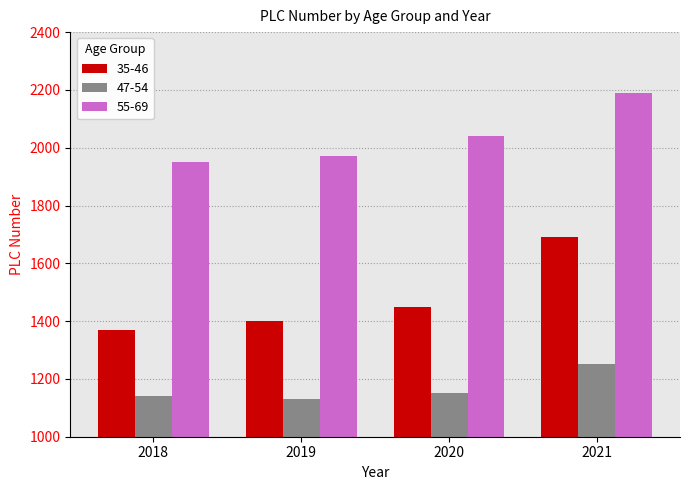

Reading left to right, list all the values displayed in this chart.

35-46: 2018=1370	2019=1400	2020=1450	2021=1690
47-54: 2018=1140	2019=1130	2020=1150	2021=1250
55-69: 2018=1950	2019=1970	2020=2040	2021=2190